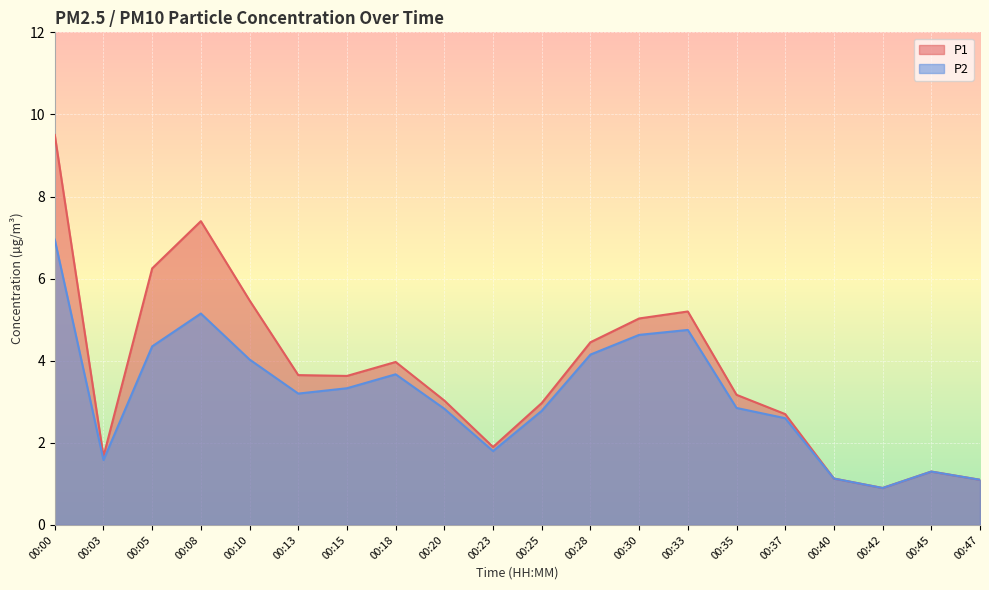

How many data points in P1 are above 3?

12